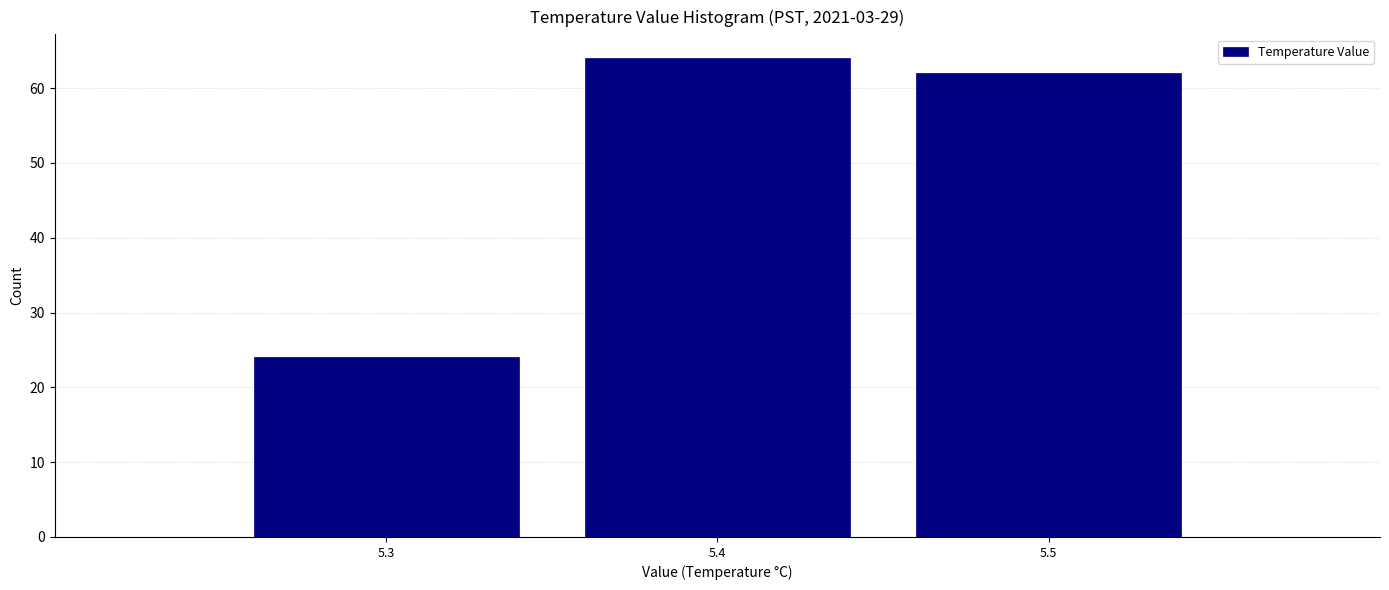

Reading left to right, what are all the values shown in this chart?

5.3=24	5.4=64	5.5=62